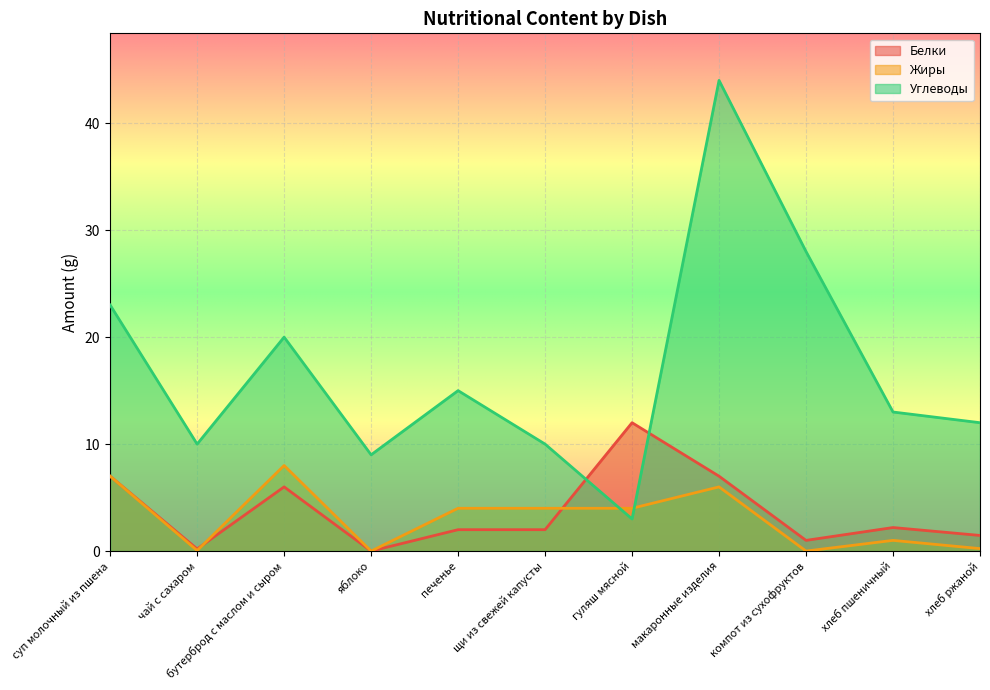

True or false: Углеводы has a value of 12.0 at хлеб ржаной.

True